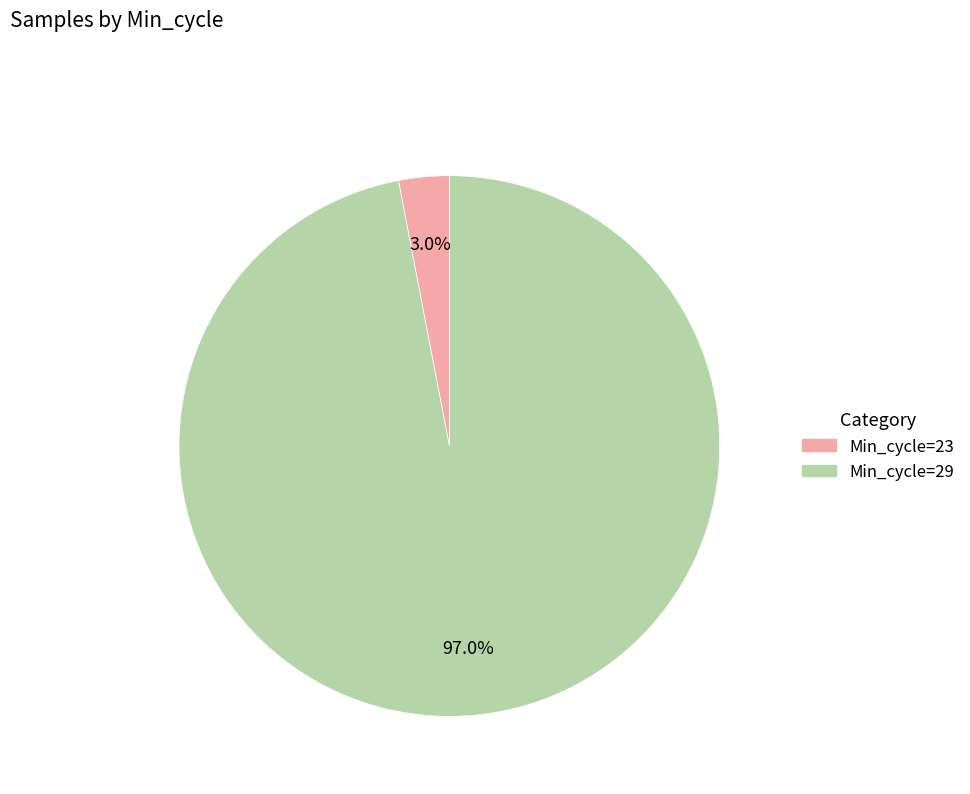

Is there a majority slice in this chart?

Yes